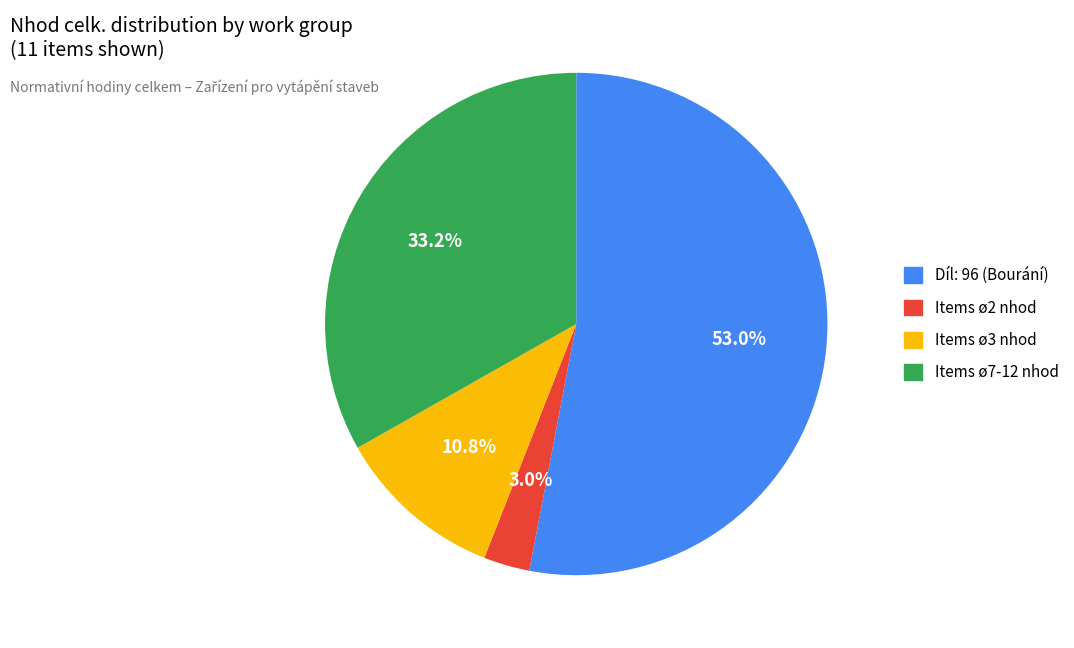

Is there a majority slice in this chart?

Yes